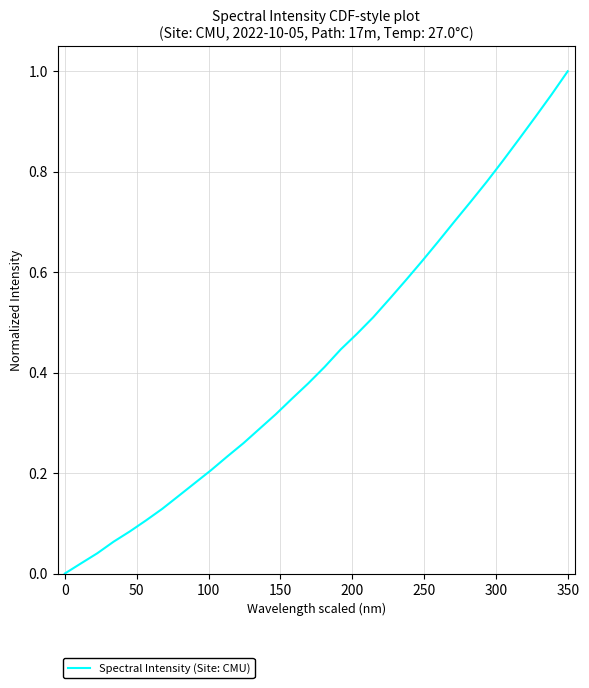

Is this an area chart (filled region under the line)?

No